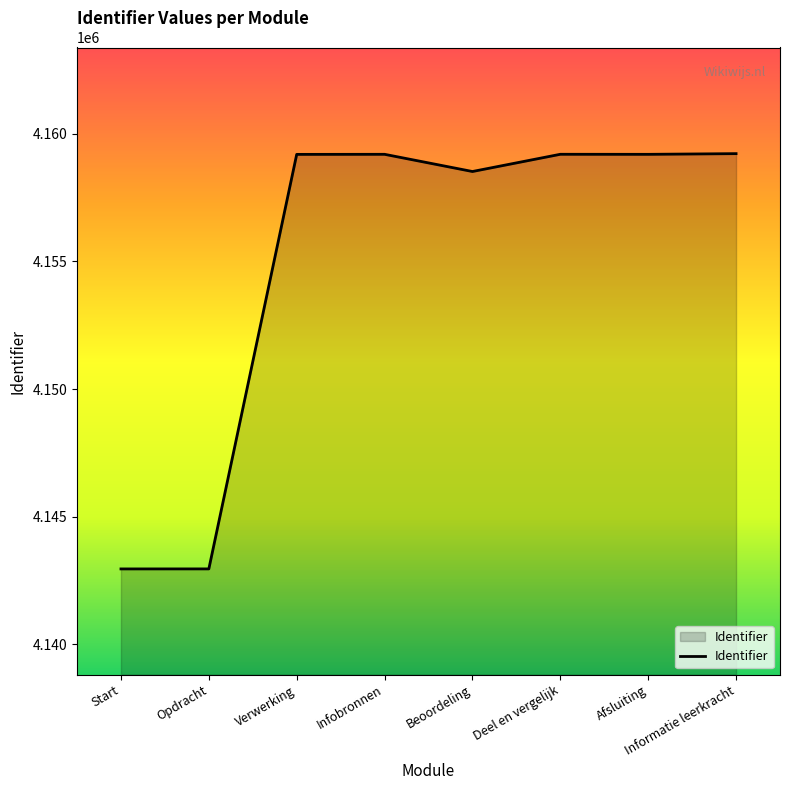

True or false: the data shows 7120879 at Infobronnen.

False